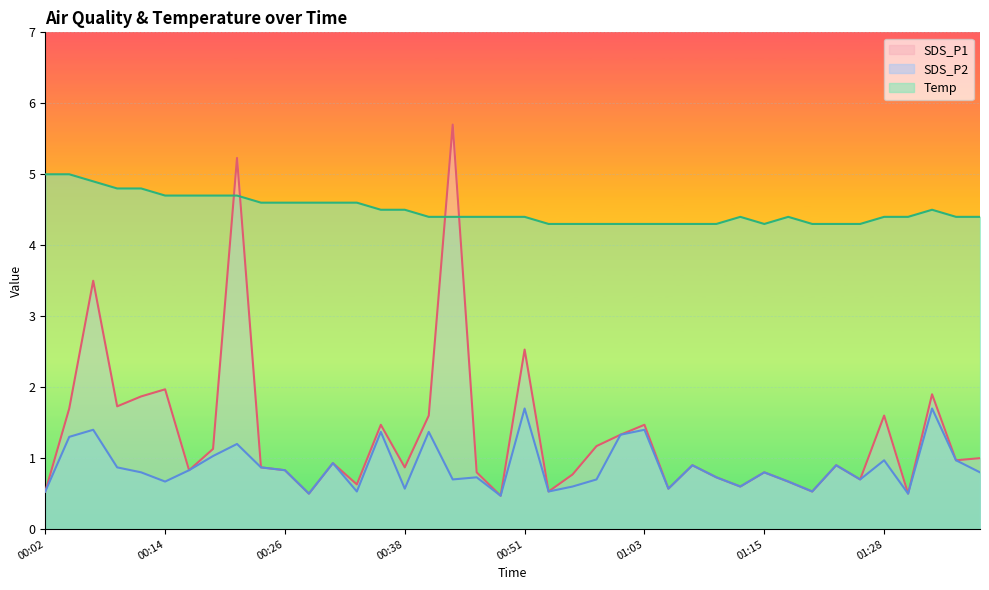

How many lines are shown in the chart?

3